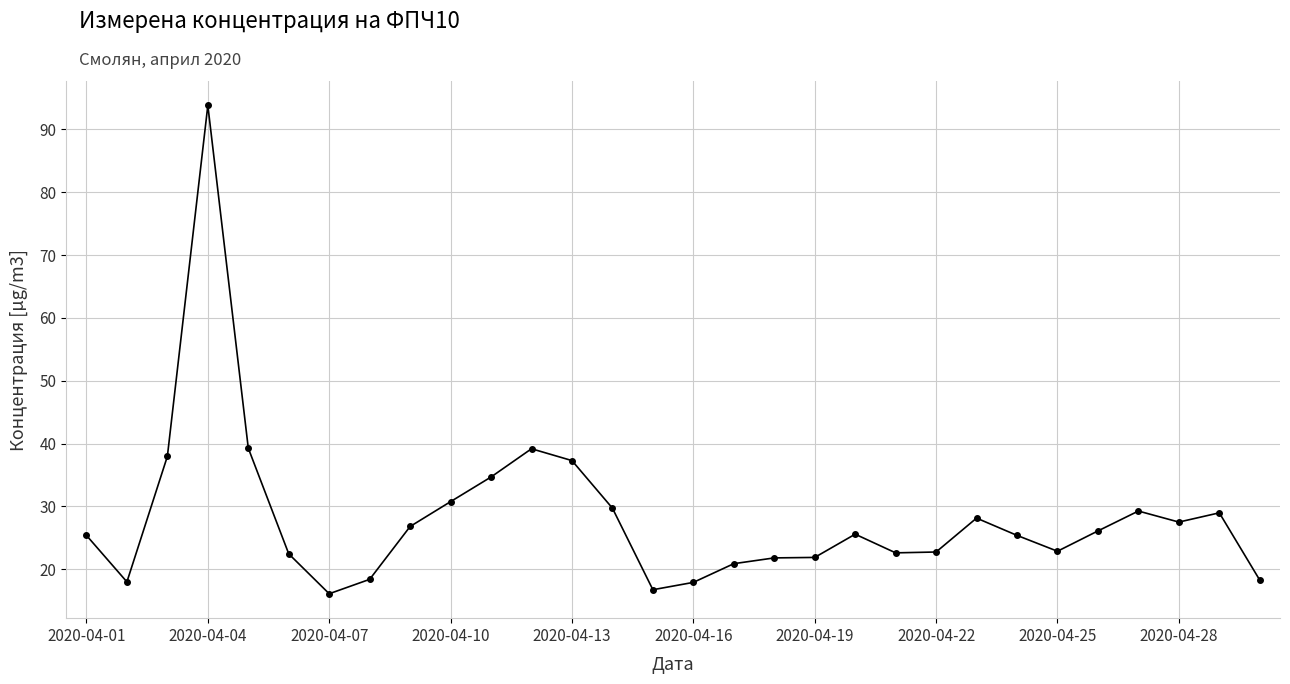

True or false: there are more than 2 points higher than both neighbors.

True